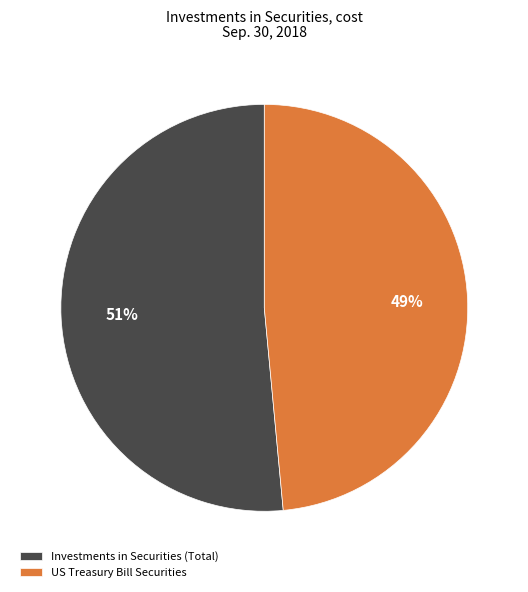

True or false: US Treasury Bill Securities accounts for 49% of the total.

True